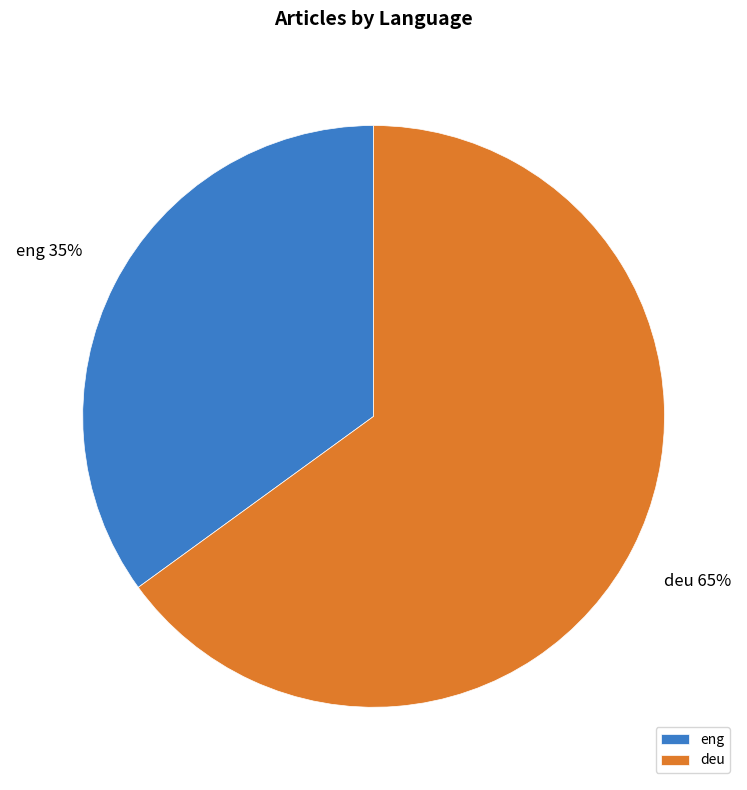

What is the largest slice in the pie chart?

deu